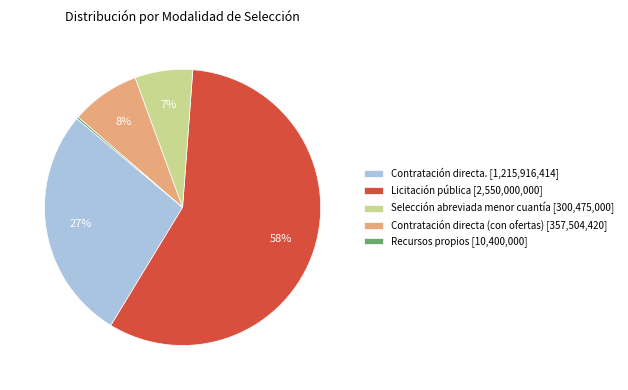

Which slice is the largest?

Licitación pública [2,550,000,000]